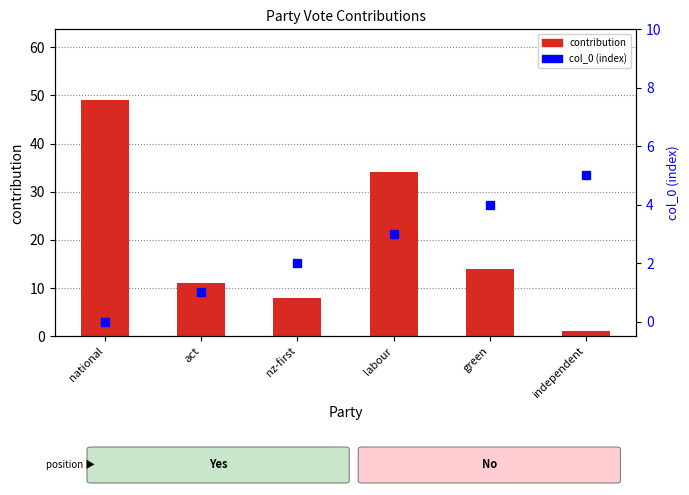

What is the difference between the maximum and second lowest values in the contribution series?

41